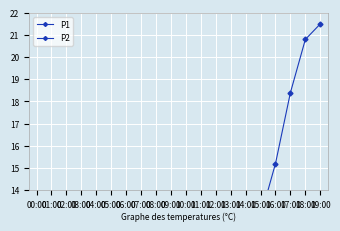

Which category has the lowest value in the P2 series?

04:00